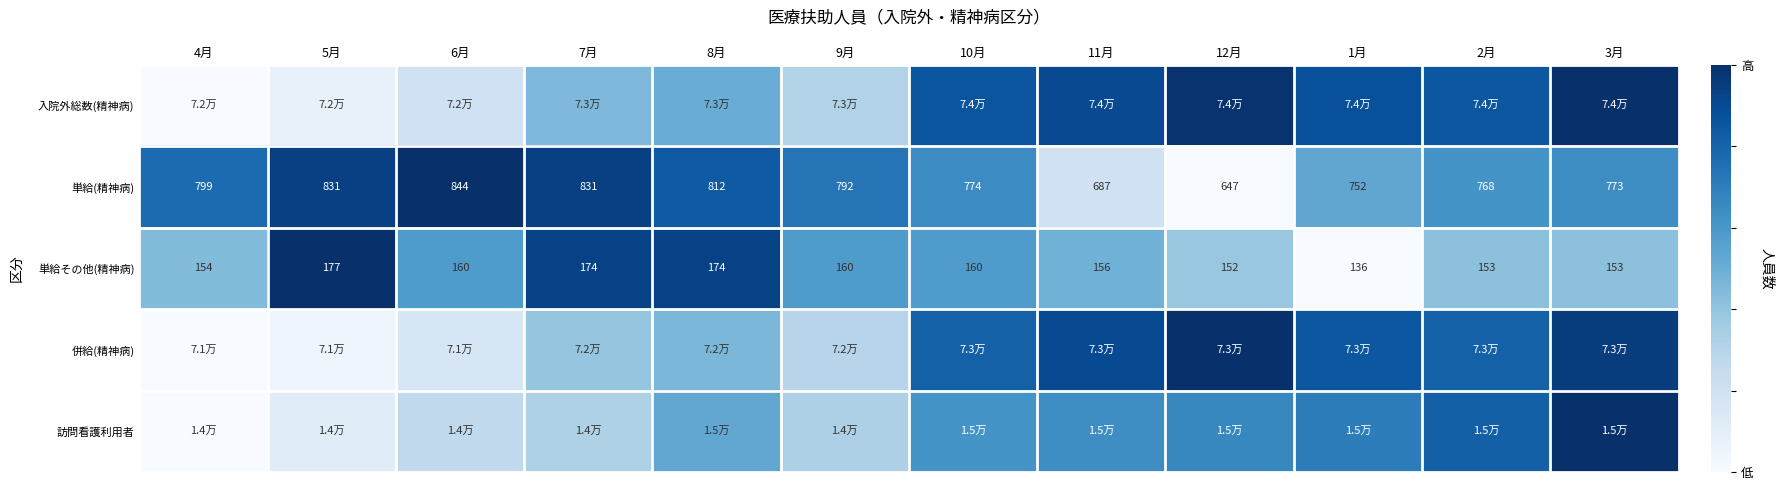

What is the difference between the maximum and minimum values in the 訪問看護利用者 series?

1.0